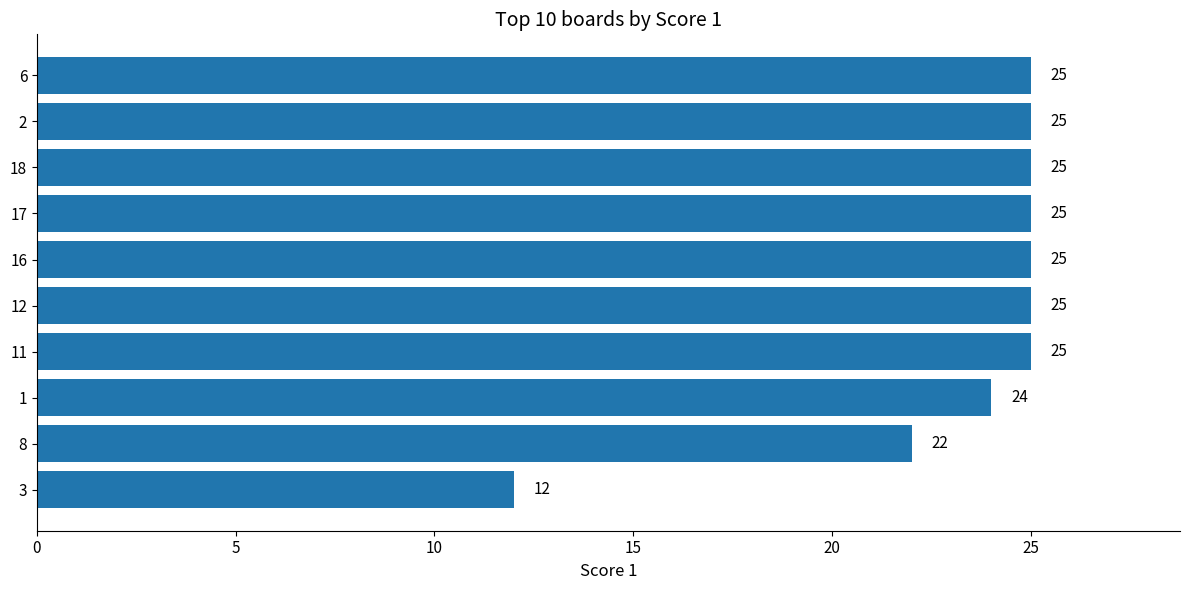

What is the difference between the maximum and second lowest values?

3